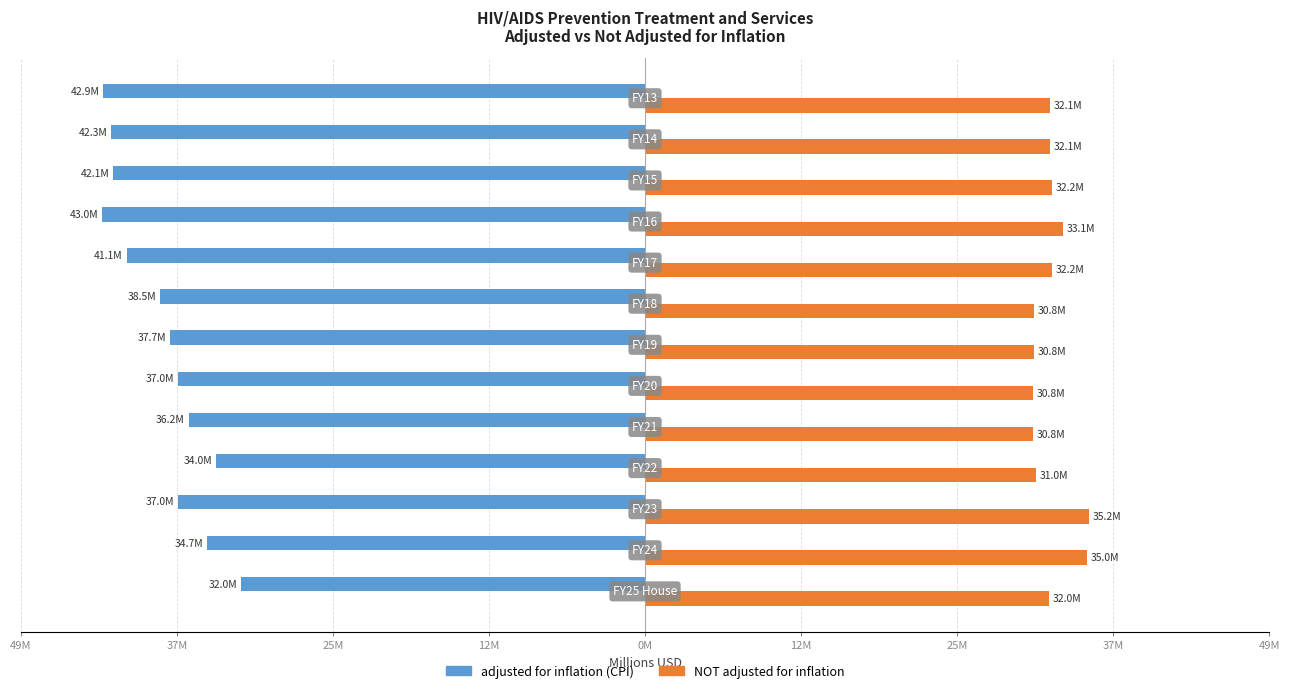

How many bars are there in each group?

2